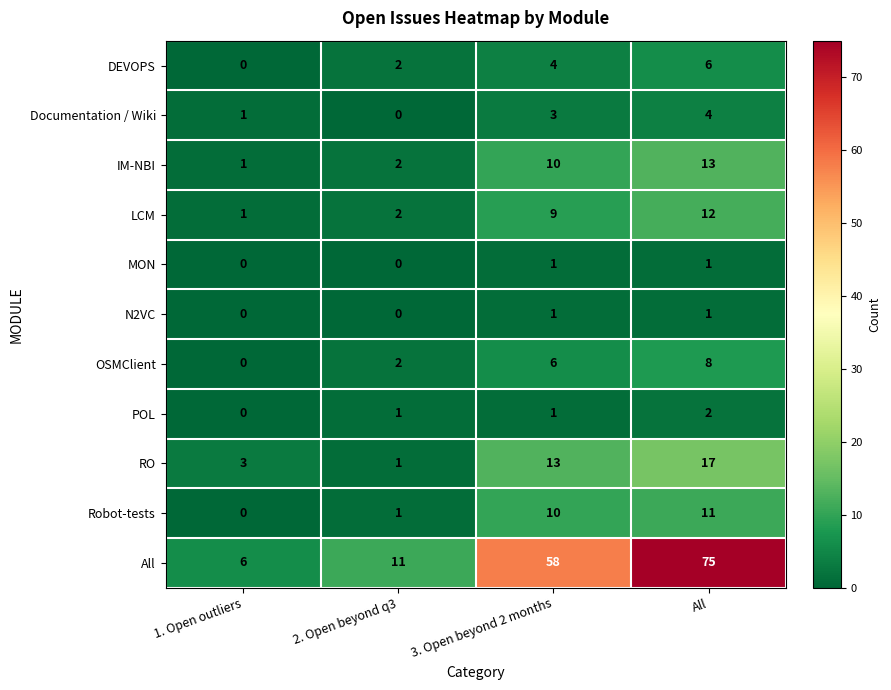

At which category does the chart reach its peak across all series?

All